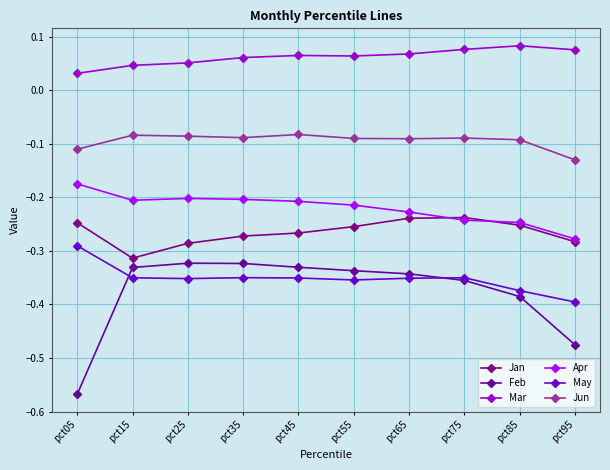

Which series has the largest range (max minus min)?

Feb